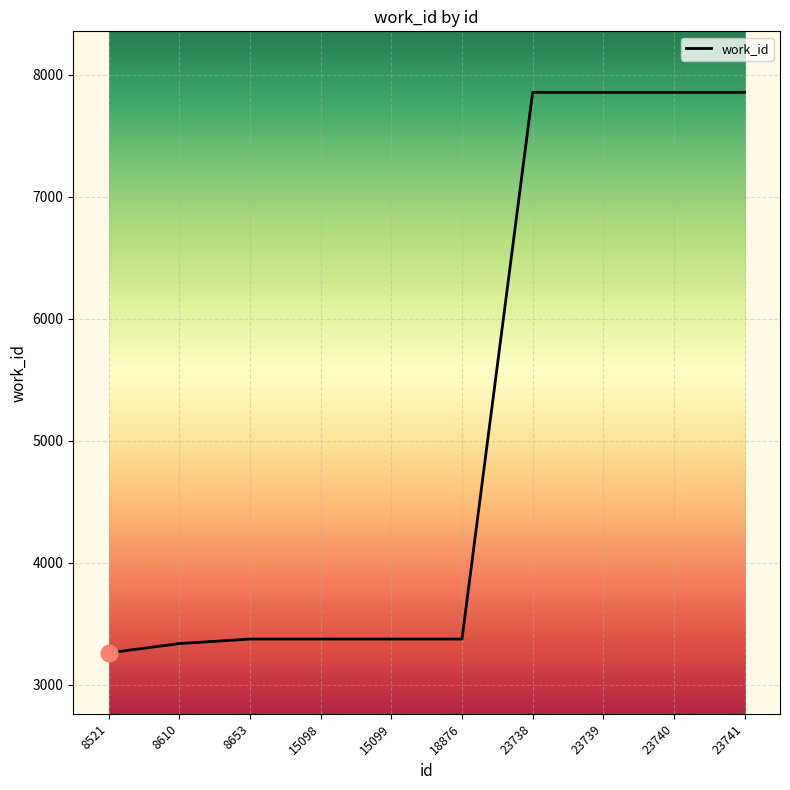

What is the minimum value shown in the chart?

3263